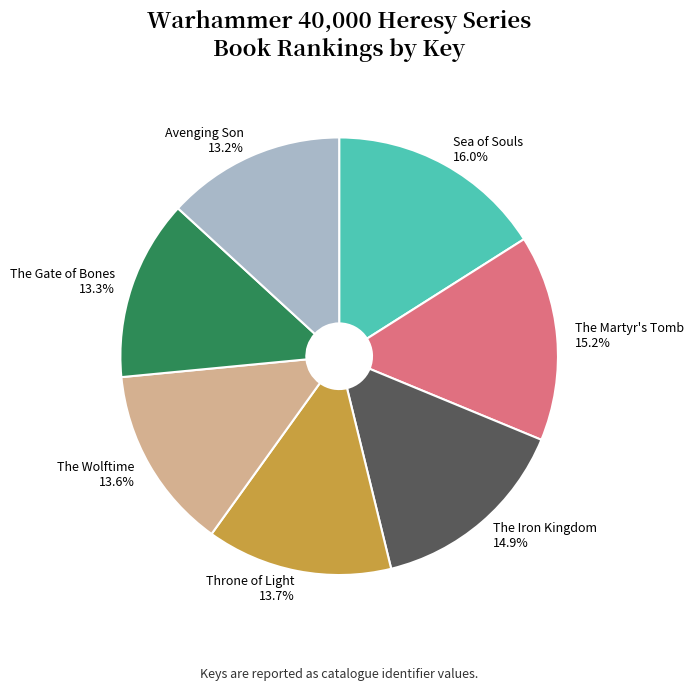

What portion of the pie excludes The Wolftime 13.6%?

86.4%